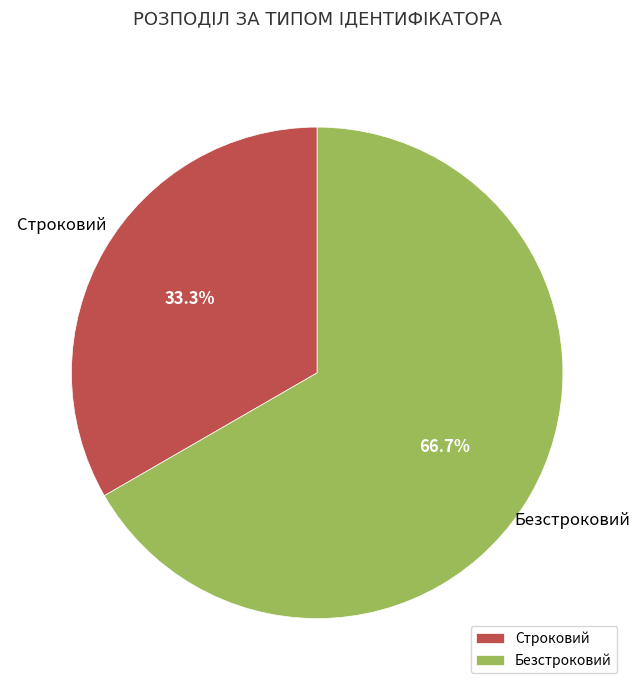

To the nearest percent, what is the combined percentage of Строковий and Безстроковий?

100%